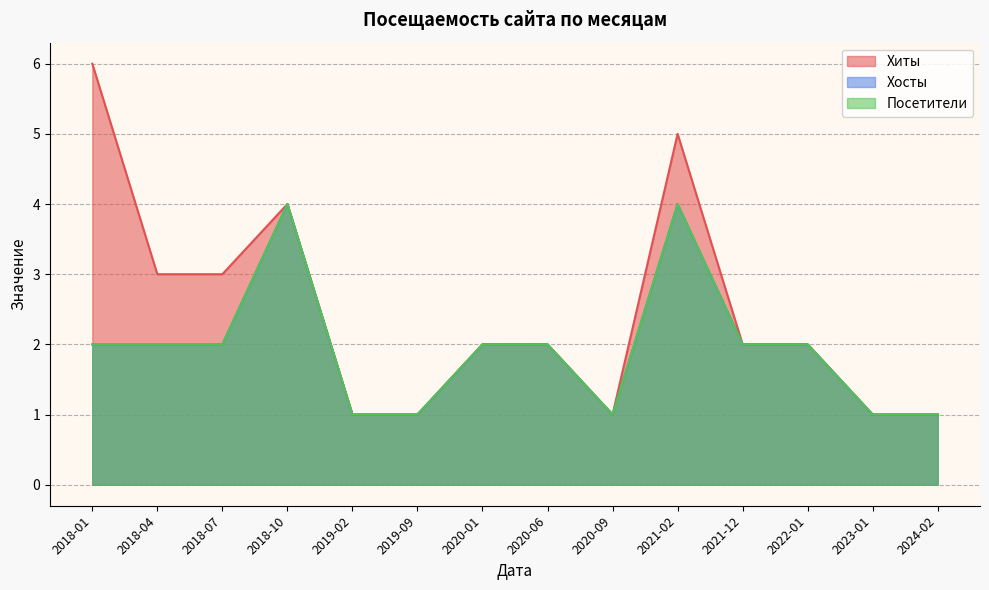

Is it true that Хосты equals 2 at 2018-04?

True